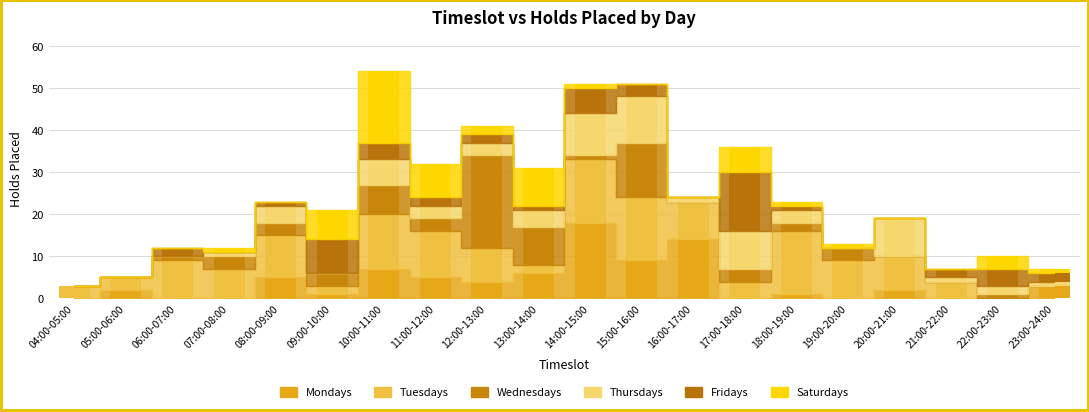

Reading left to right, what are all the values shown in this chart?

Mondays: 04:00-05:00=0	05:00-06:00=2	06:00-07:00=0	07:00-08:00=0	08:00-09:00=5	09:00-10:00=1	10:00-11:00=7	11:00-12:00=5	12:00-13:00=4	13:00-14:00=6	14:00-15:00=18	15:00-16:00=9	16:00-17:00=14	17:00-18:00=0	18:00-19:00=1	19:00-20:00=0	20:00-21:00=2	21:00-22:00=0	22:00-23:00=0	23:00-24:00=3
Tuesdays: 04:00-05:00=3	05:00-06:00=3	06:00-07:00=9	07:00-08:00=7	08:00-09:00=10	09:00-10:00=2	10:00-11:00=13	11:00-12:00=11	12:00-13:00=8	13:00-14:00=2	14:00-15:00=15	15:00-16:00=15	16:00-17:00=9	17:00-18:00=4	18:00-19:00=15	19:00-20:00=9	20:00-21:00=8	21:00-22:00=4	22:00-23:00=0	23:00-24:00=0
Wednesdays: 04:00-05:00=0	05:00-06:00=0	06:00-07:00=1	07:00-08:00=3	08:00-09:00=3	09:00-10:00=3	10:00-11:00=7	11:00-12:00=3	12:00-13:00=22	13:00-14:00=9	14:00-15:00=1	15:00-16:00=13	16:00-17:00=0	17:00-18:00=3	18:00-19:00=2	19:00-20:00=3	20:00-21:00=0	21:00-22:00=0	22:00-23:00=1	23:00-24:00=0
Thursdays: 04:00-05:00=0	05:00-06:00=0	06:00-07:00=0	07:00-08:00=1	08:00-09:00=4	09:00-10:00=0	10:00-11:00=6	11:00-12:00=3	12:00-13:00=3	13:00-14:00=4	14:00-15:00=10	15:00-16:00=11	16:00-17:00=1	17:00-18:00=9	18:00-19:00=3	19:00-20:00=0	20:00-21:00=9	21:00-22:00=1	22:00-23:00=2	23:00-24:00=1
Fridays: 04:00-05:00=0	05:00-06:00=0	06:00-07:00=2	07:00-08:00=0	08:00-09:00=1	09:00-10:00=8	10:00-11:00=4	11:00-12:00=2	12:00-13:00=2	13:00-14:00=1	14:00-15:00=6	15:00-16:00=3	16:00-17:00=0	17:00-18:00=14	18:00-19:00=1	19:00-20:00=0	20:00-21:00=0	21:00-22:00=2	22:00-23:00=4	23:00-24:00=2
Saturdays: 04:00-05:00=0	05:00-06:00=0	06:00-07:00=0	07:00-08:00=1	08:00-09:00=0	09:00-10:00=7	10:00-11:00=17	11:00-12:00=8	12:00-13:00=2	13:00-14:00=9	14:00-15:00=1	15:00-16:00=0	16:00-17:00=0	17:00-18:00=6	18:00-19:00=1	19:00-20:00=1	20:00-21:00=0	21:00-22:00=0	22:00-23:00=3	23:00-24:00=1